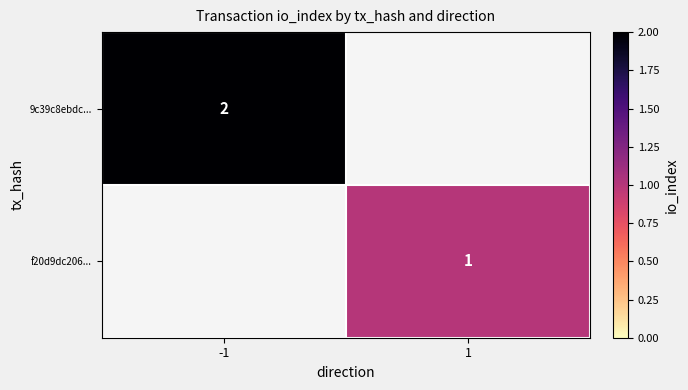

The value of 9c39c8ebdc... at -1 is 1. True or false?

False